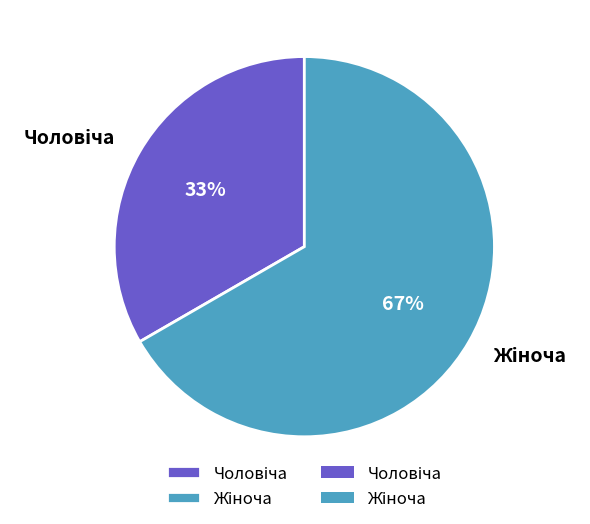

Is there any slice that represents more than half of the pie?

Yes